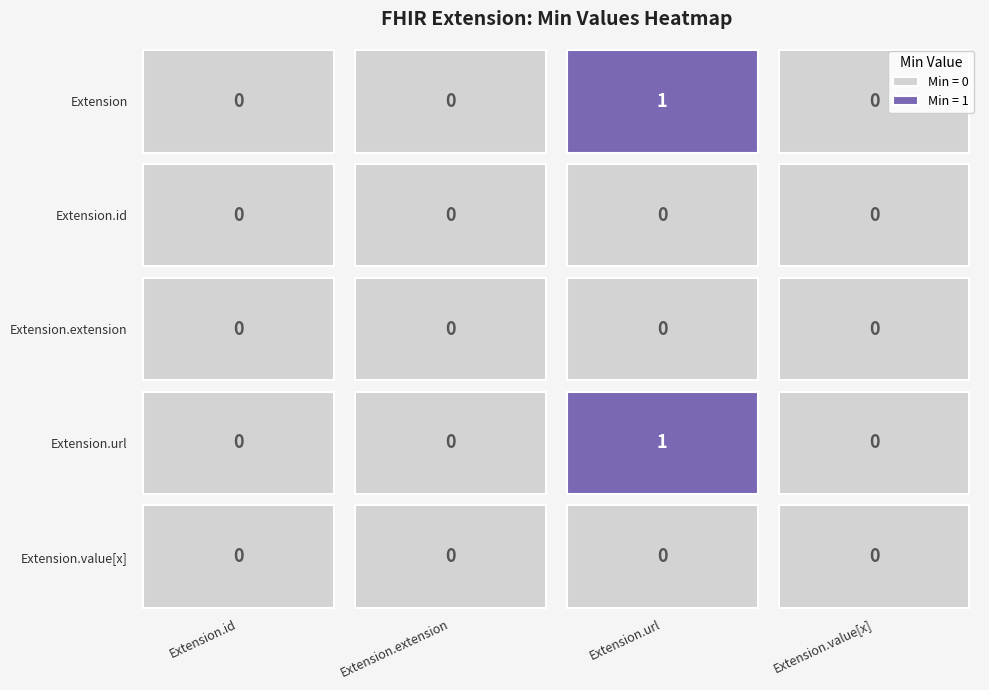

At which label is Extension.url closest to 0?

Extension.id